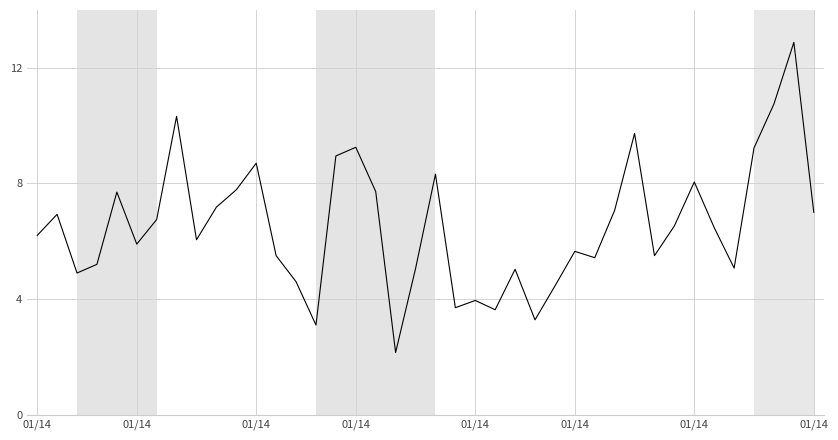

What is the difference between the maximum and minimum values?

10.7